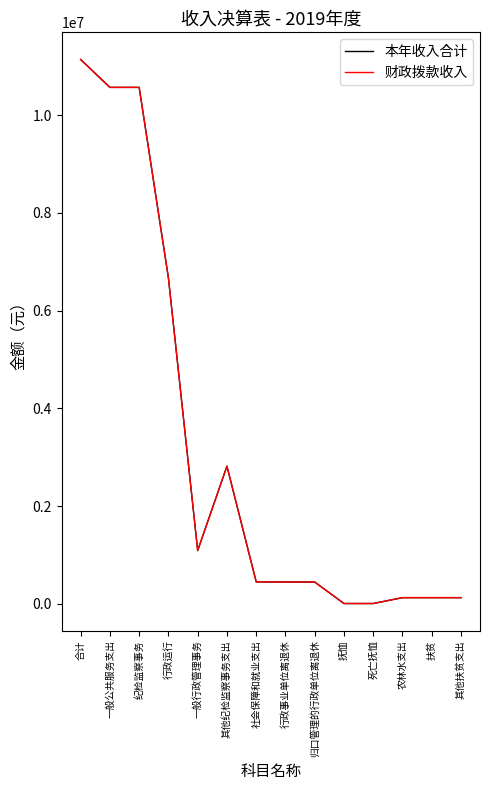

Is the value of 本年收入合计 at 行政运行 greater than the value of 财政拨款收入 at 社会保障和就业支出?

Yes